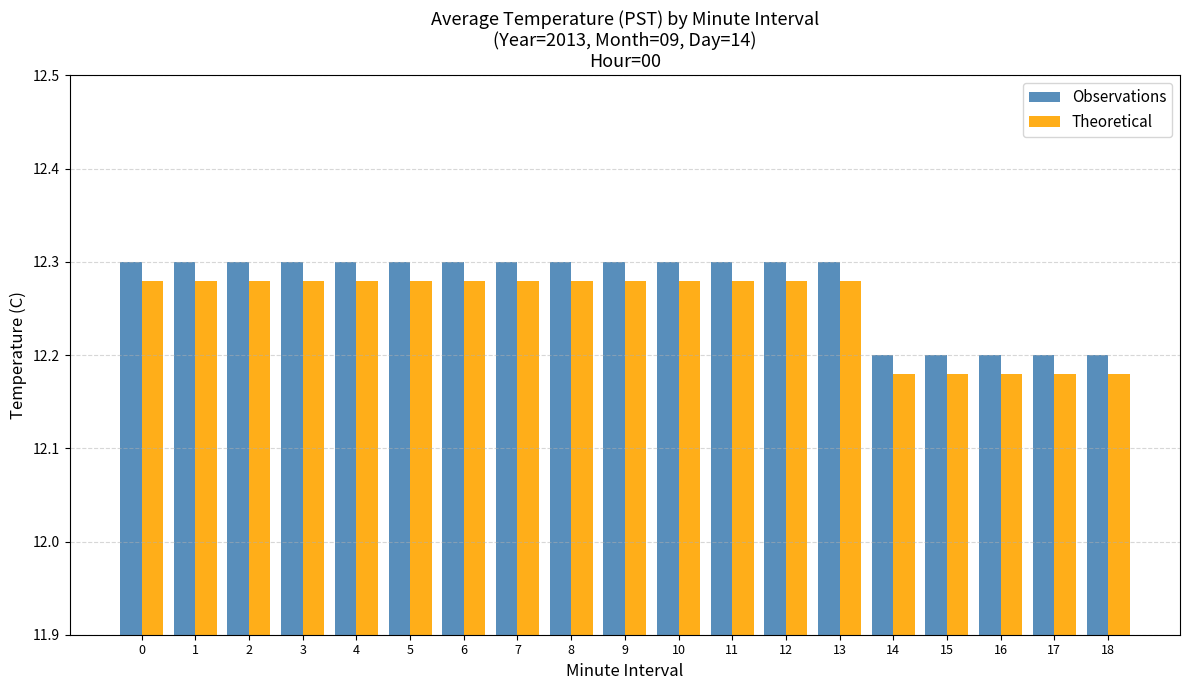

List the series in order of their peak value, highest first.

Observations, Theoretical